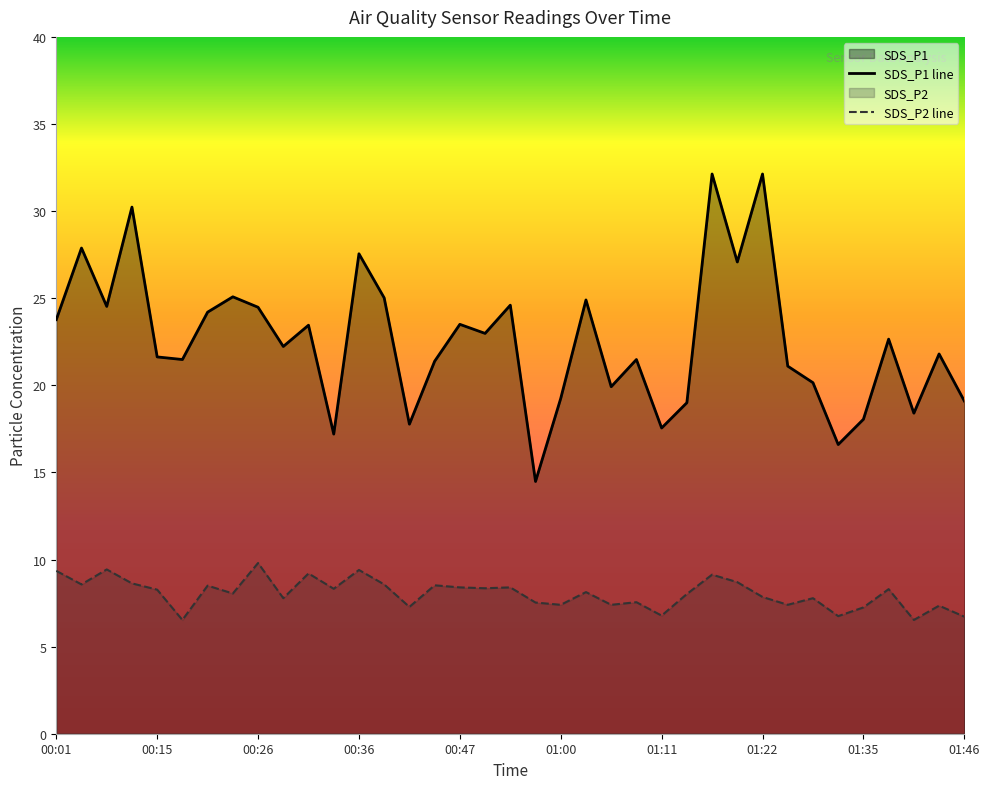

Is it true that SDS_P2 equals 8.0 at 01:14?

True